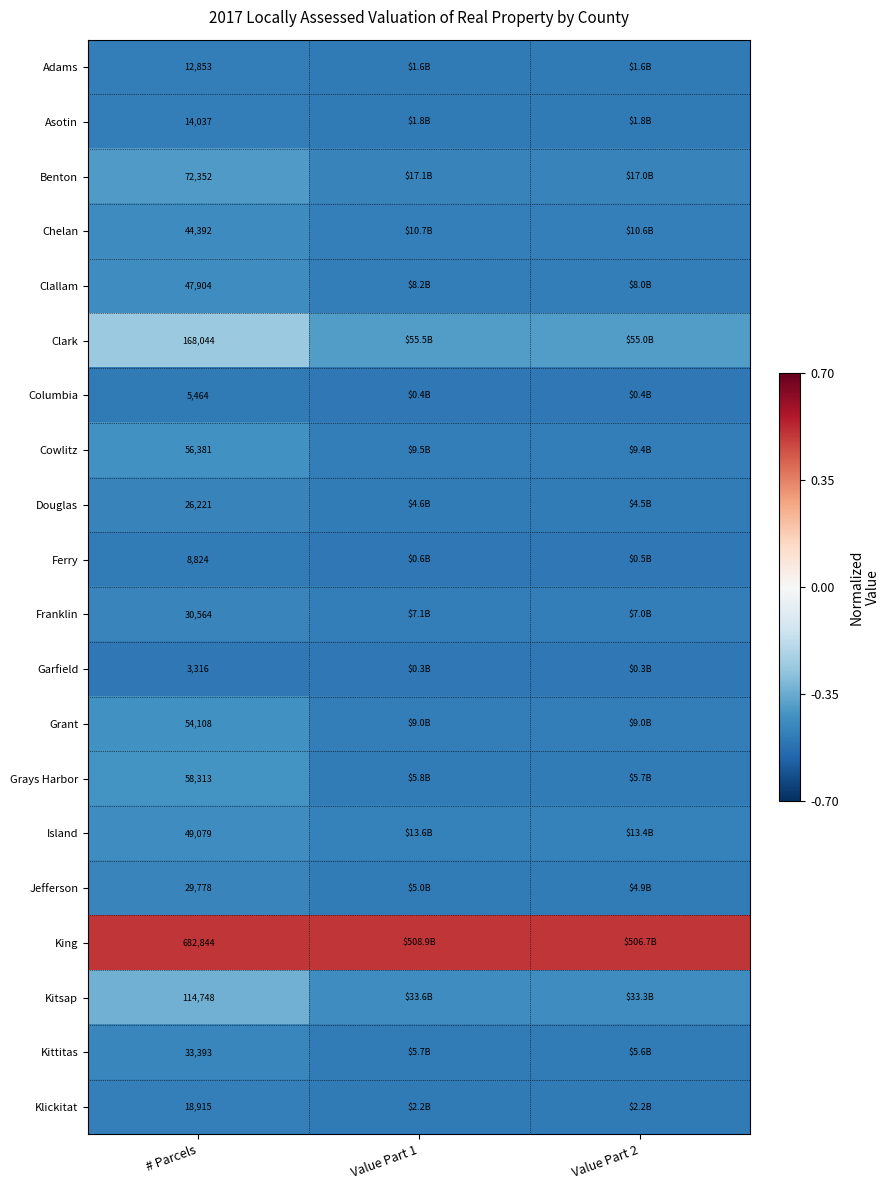

Is the value of Franklin at # Parcels greater than the value of Chelan at # Parcels?

No